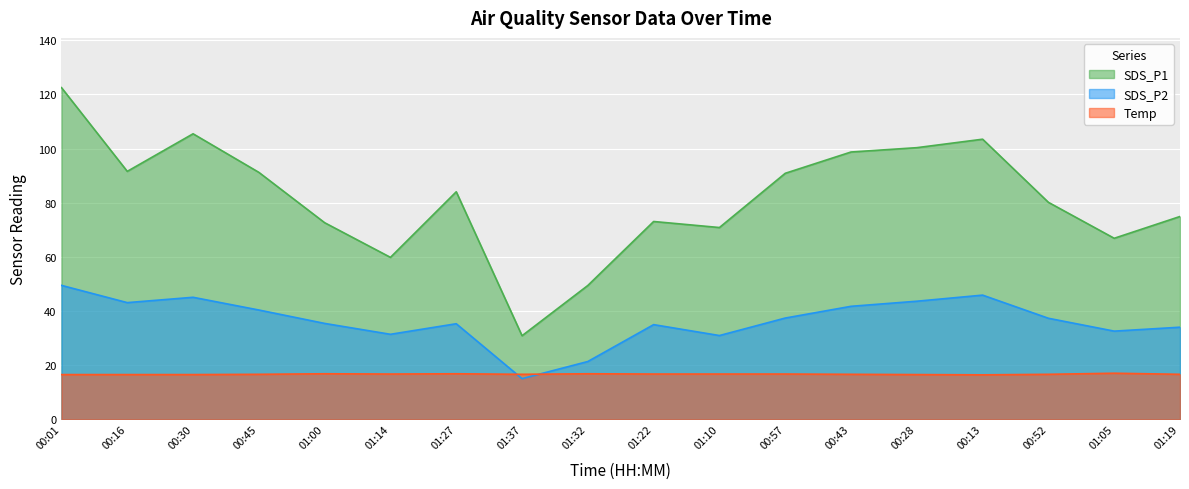

In SDS_P2, how many points are higher than both neighbors (excluding endpoints)?

4